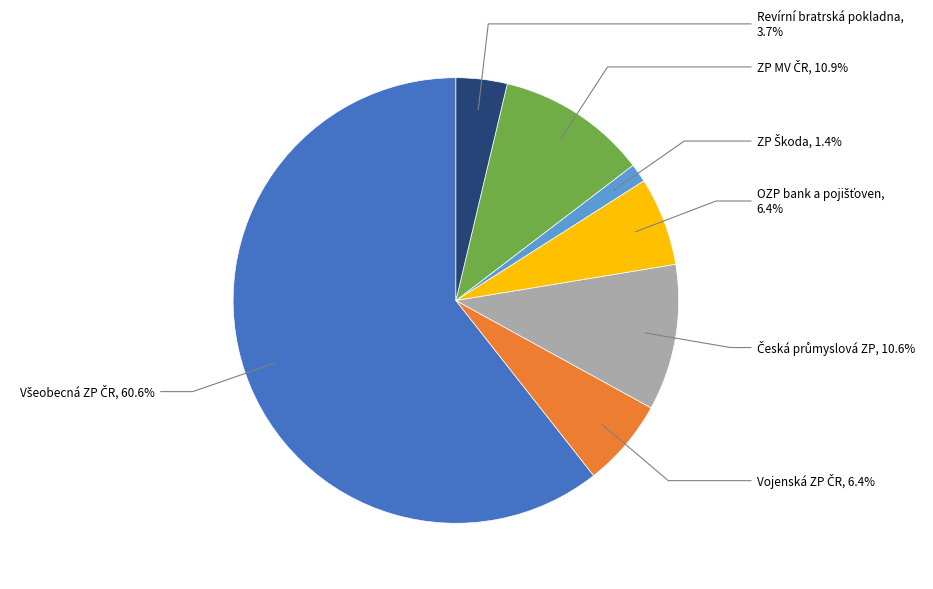

Is there any slice that represents more than half of the pie?

Yes